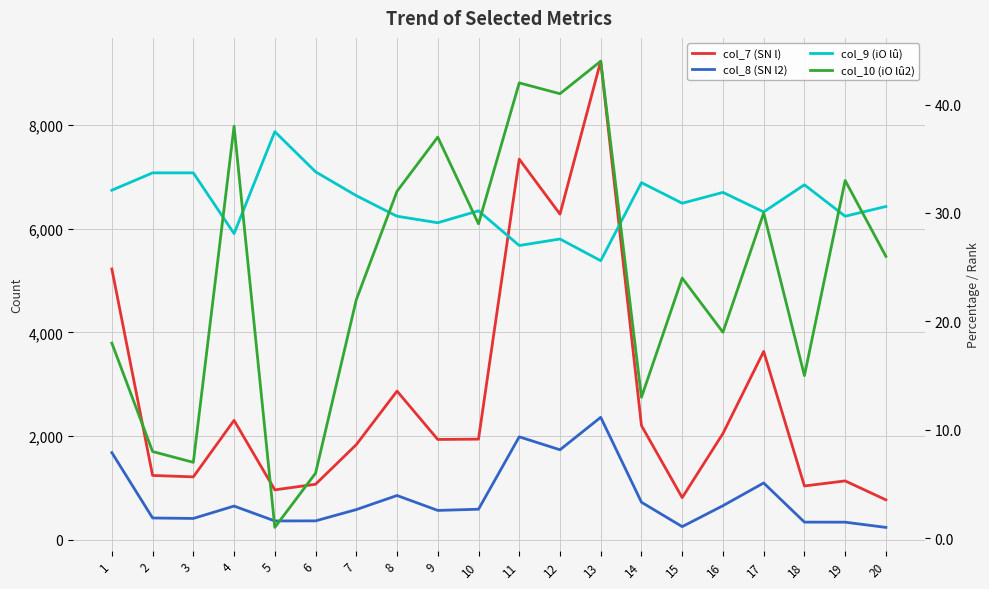

How many interior local peaks does the col_7 (SN l) series have?

6